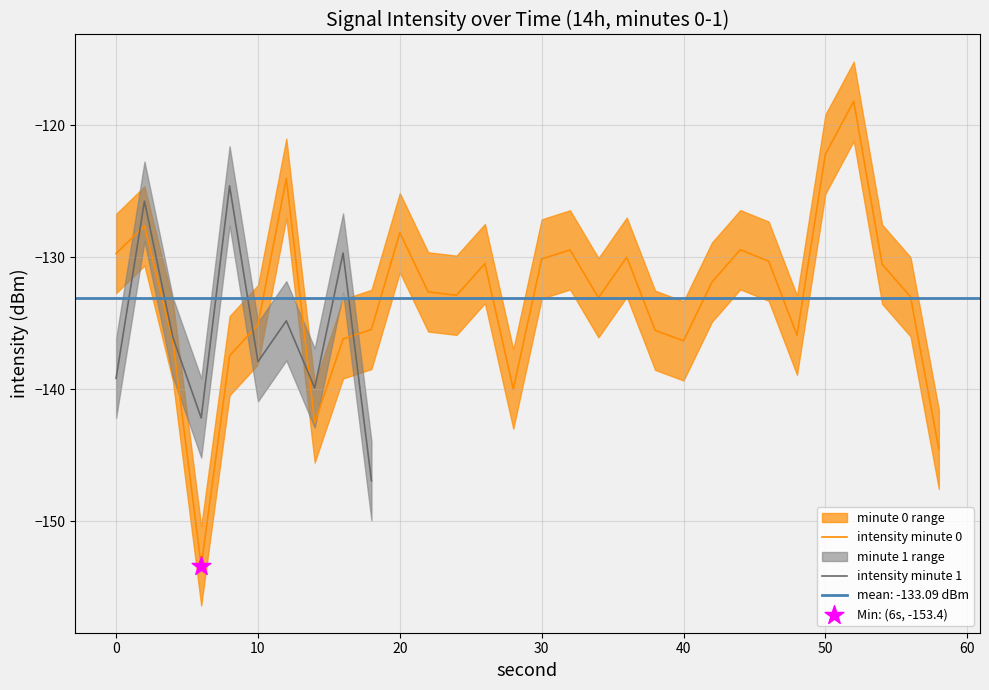

What is the maximum value for intensity minute 0?

-118.2